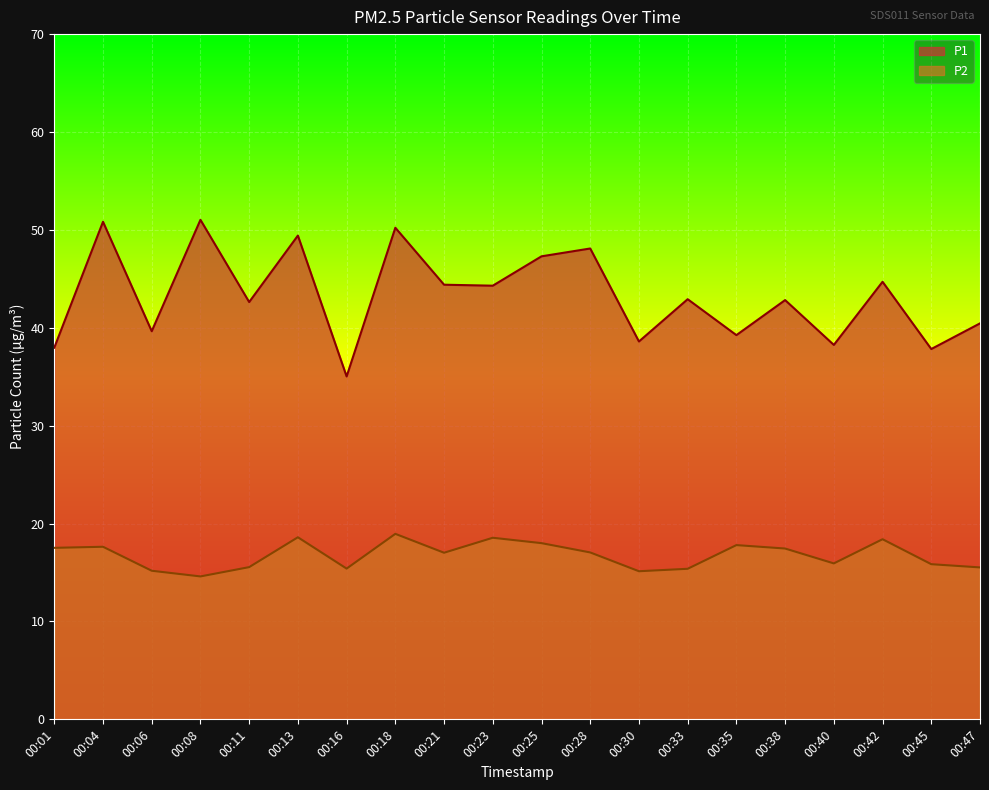

Between 00:42 and 00:28, which is larger?

00:28